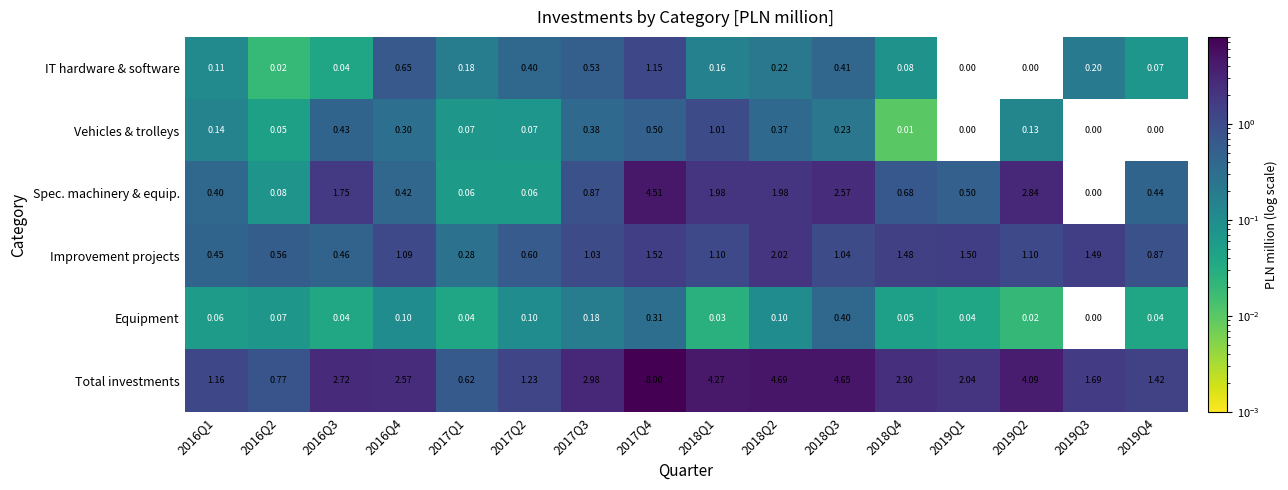

Is the value of IT hardware & software at 2018Q2 greater than the value of Improvement projects at 2018Q4?

No